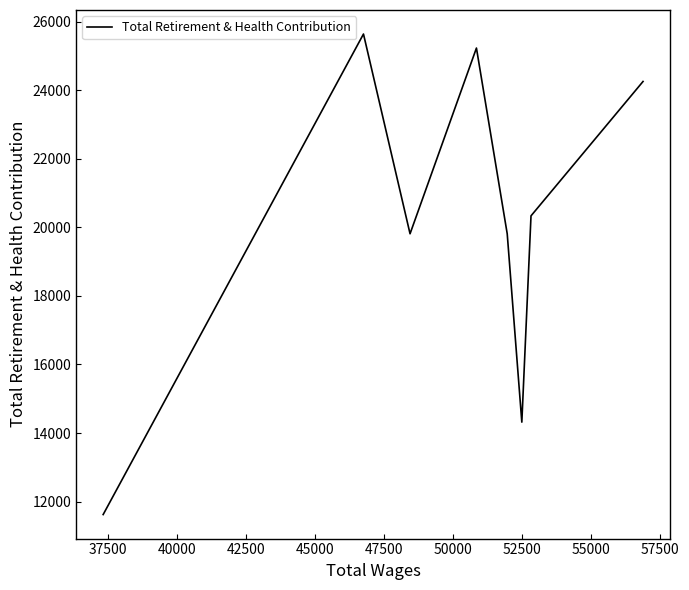

What is the difference between the maximum and second lowest values?

11322